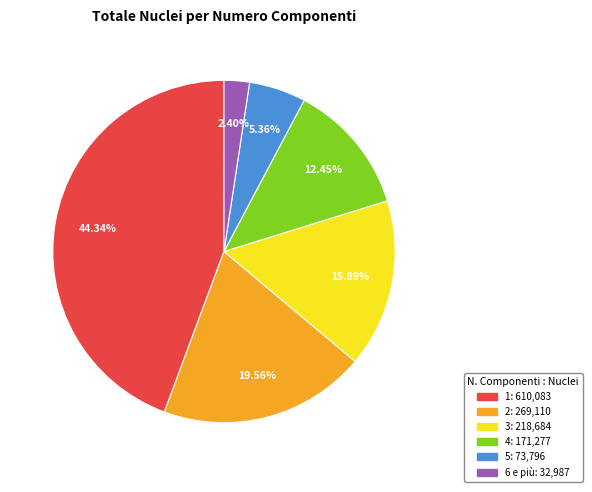

Do 1 and 2 together represent more than half of the pie?

Yes